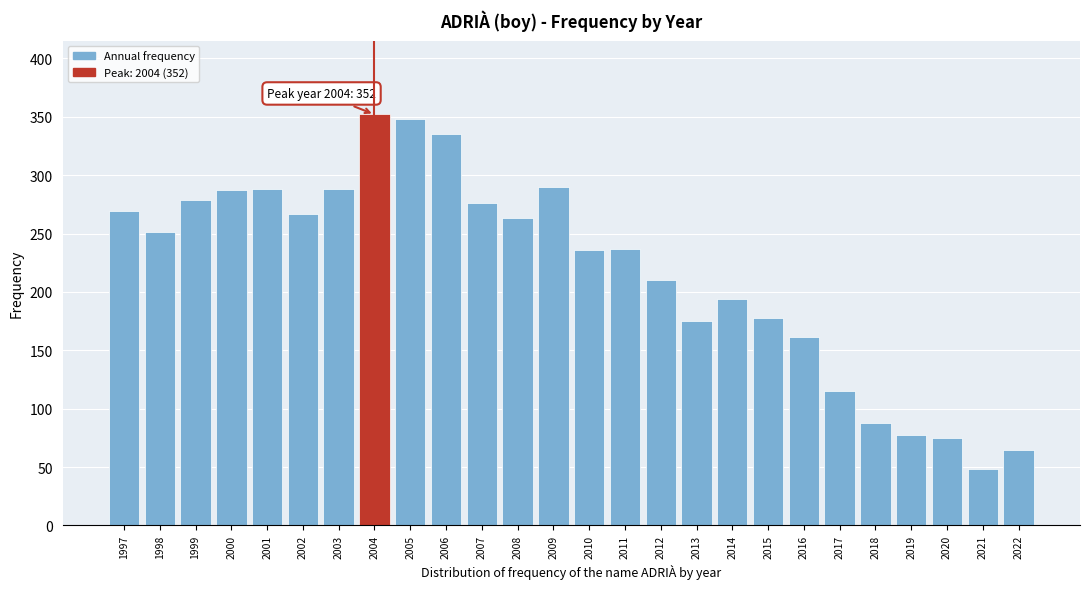

What is the difference between the maximum and minimum values?

304